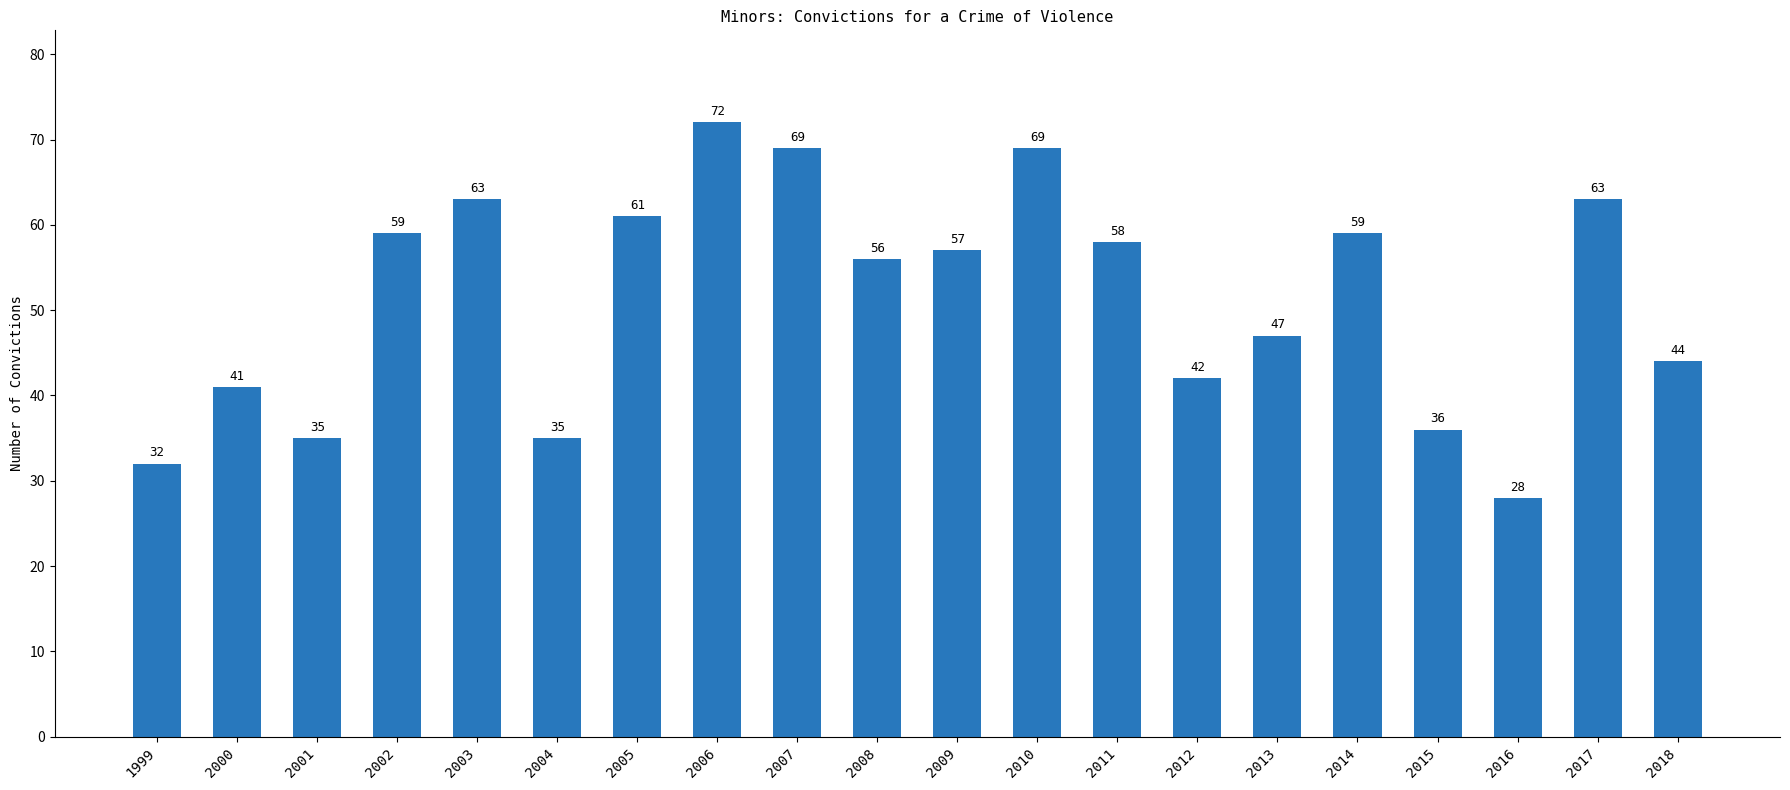

How many data points are less than 57?

10